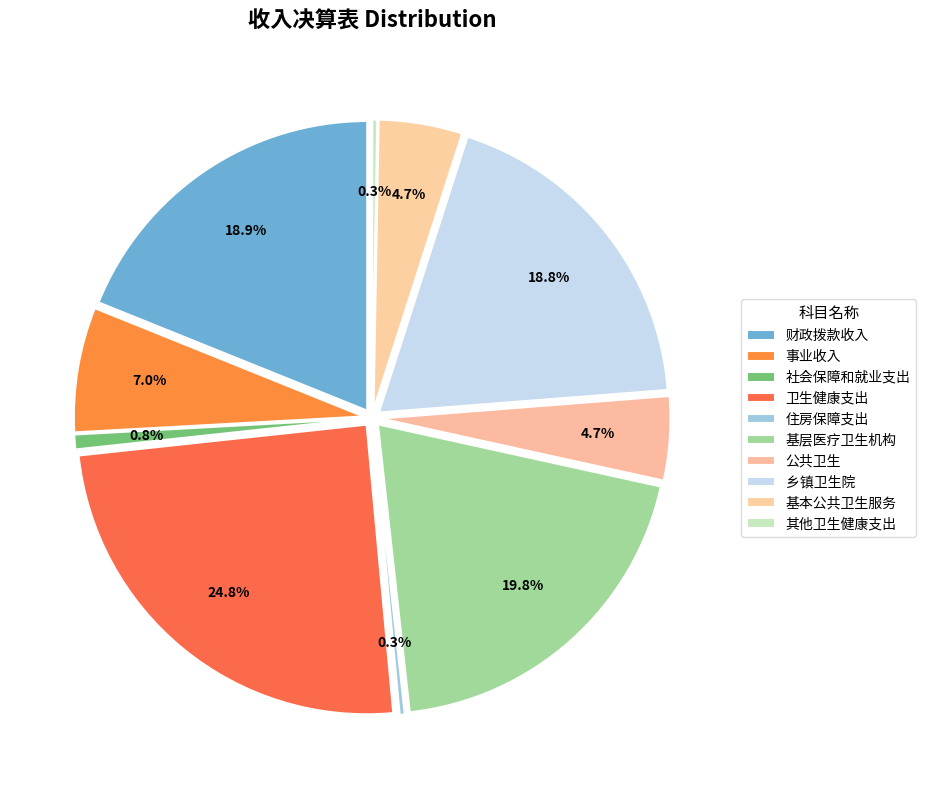

Combined, do 财政拨款收入 and 公共卫生 account for over 50%?

No